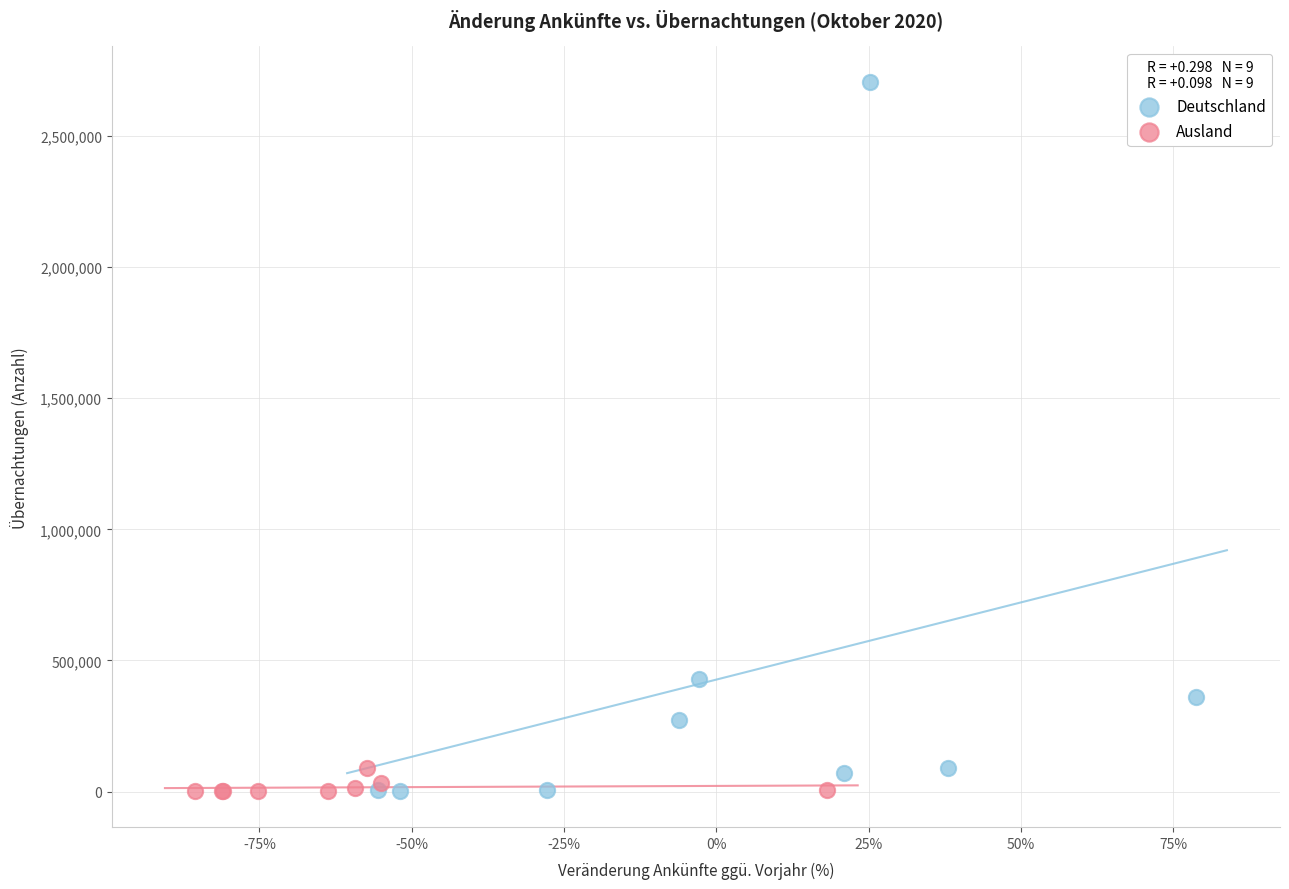

Which series has the largest Y range (max minus min)?

Deutschland